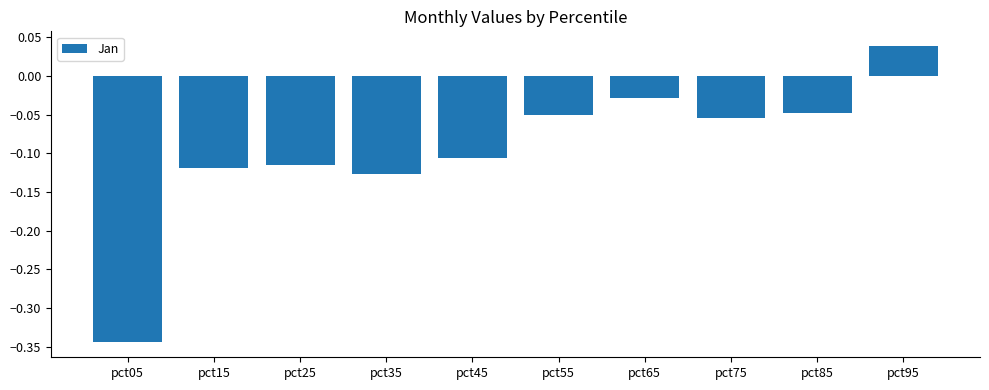

What is the difference between the maximum and minimum values?

0.4